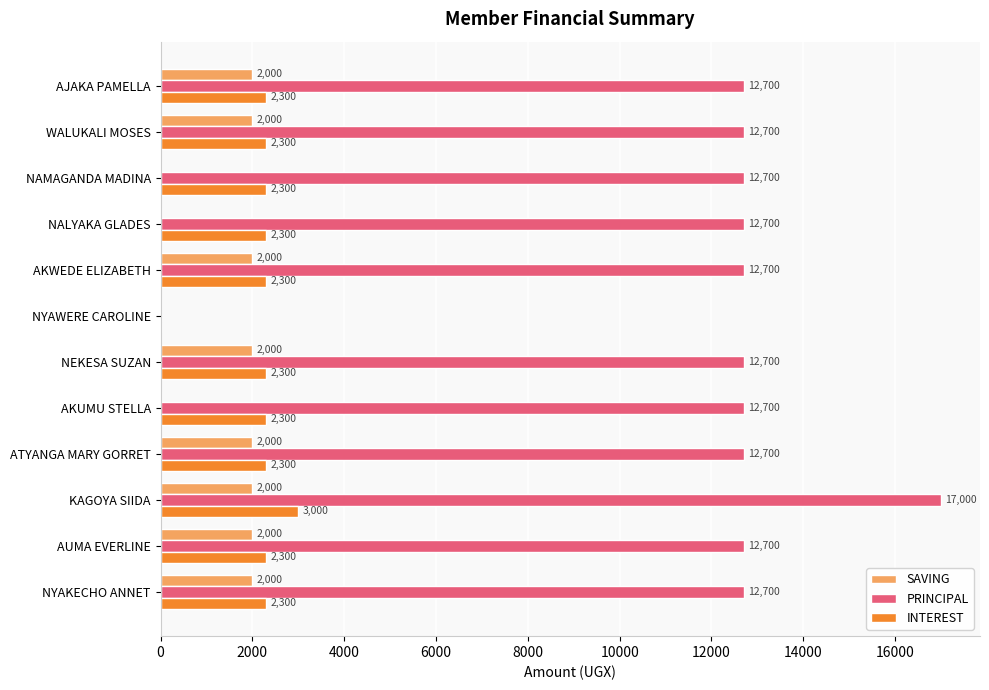

What is the sum of all INTEREST values?

26000